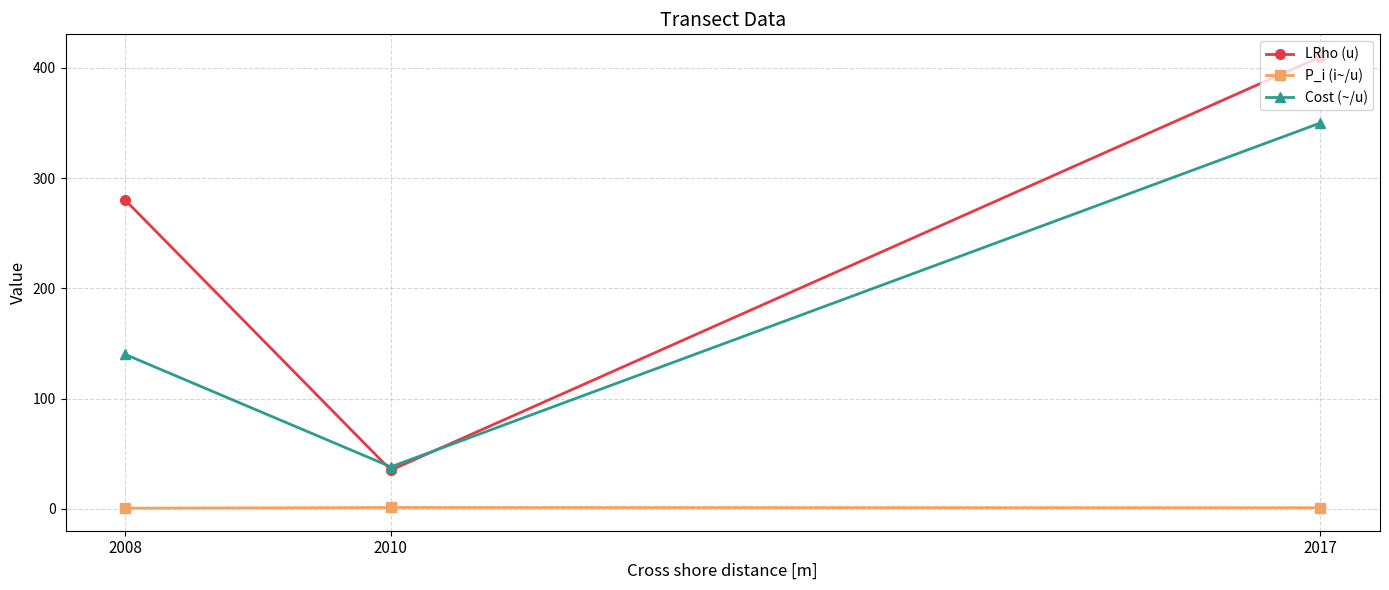

Rank the series by their average value, from highest to lowest.

LRho (u), Cost (~/u), P_i (i~/u)